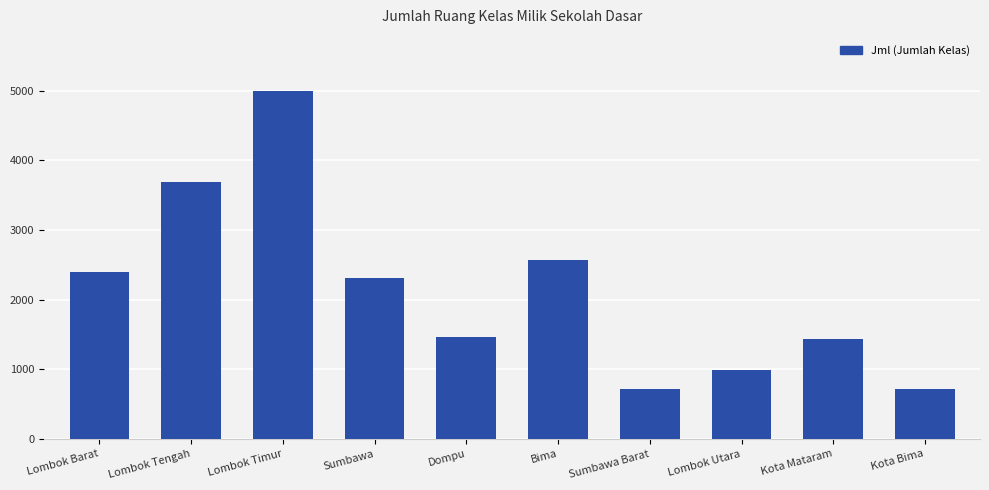

What is the average value?

2126